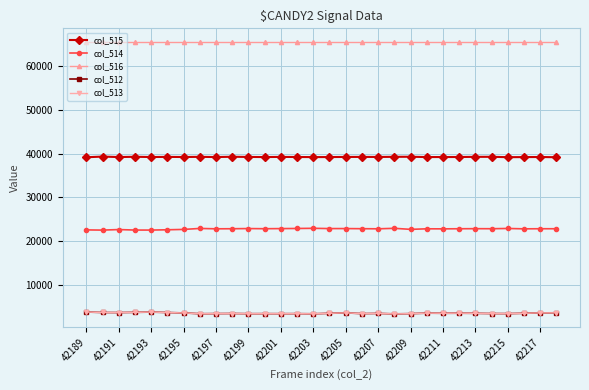

What are all the series names shown in the legend?

col_515, col_514, col_516, col_512, col_513